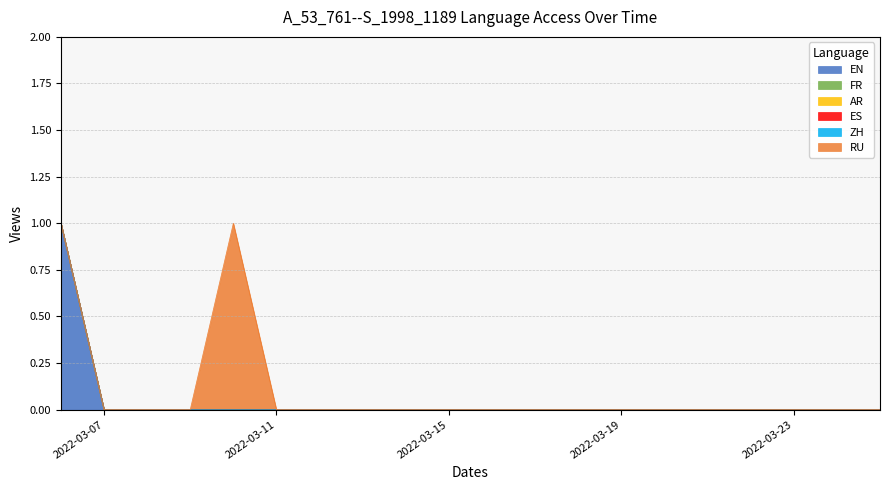

At 2022-03-21, list the series in order from smallest to largest.

EN, FR, AR, ES, ZH, RU